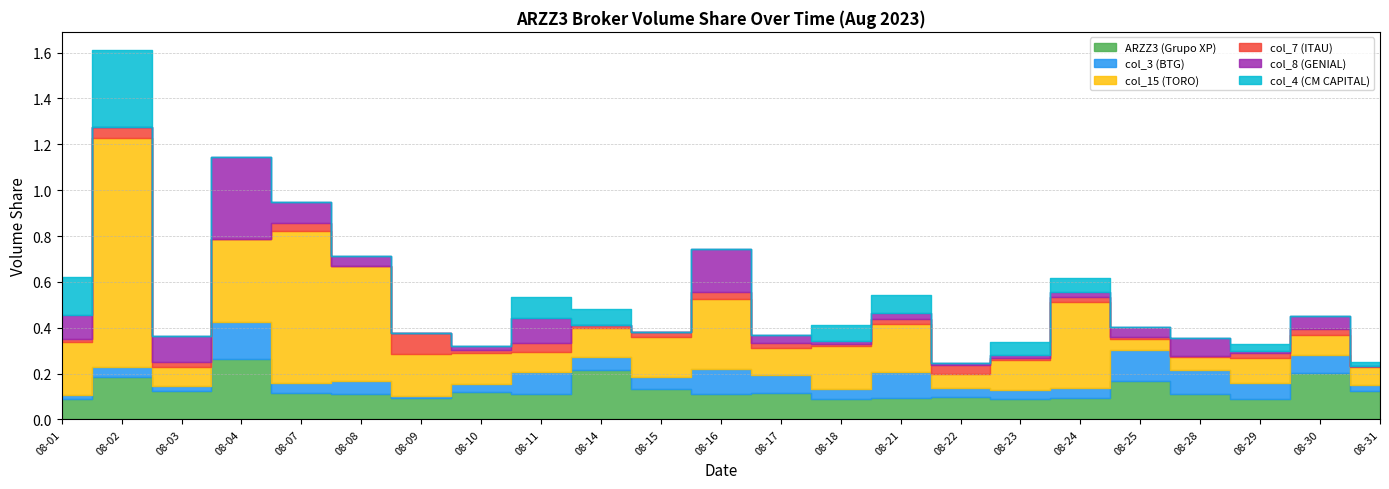

At how many categories does at least one series exceed 0?

23